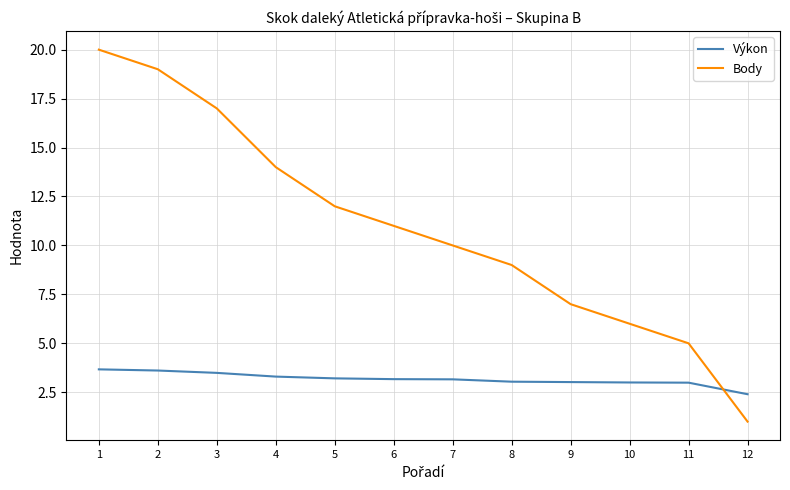

What is the total value across all series at 4?

17.3